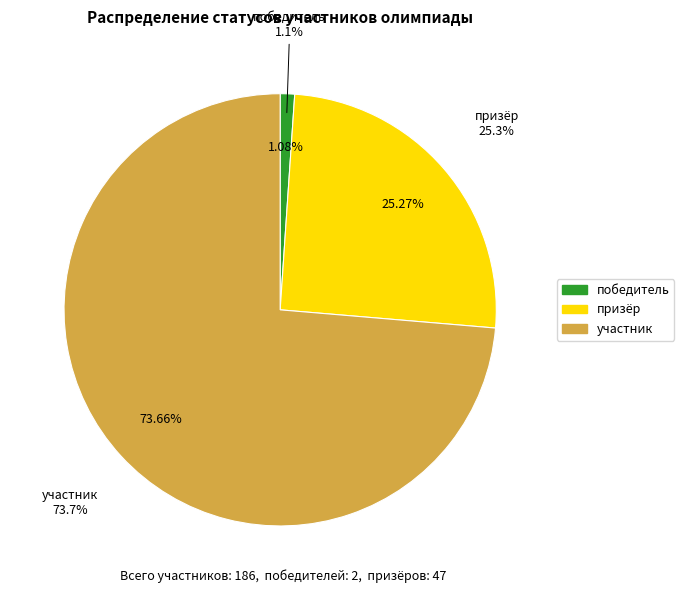

Does участник represent more than half of the total?

Yes